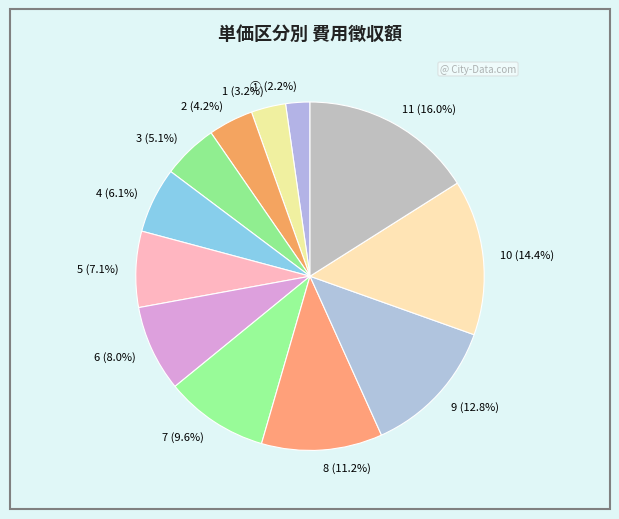

What is the largest slice in the pie chart?

11